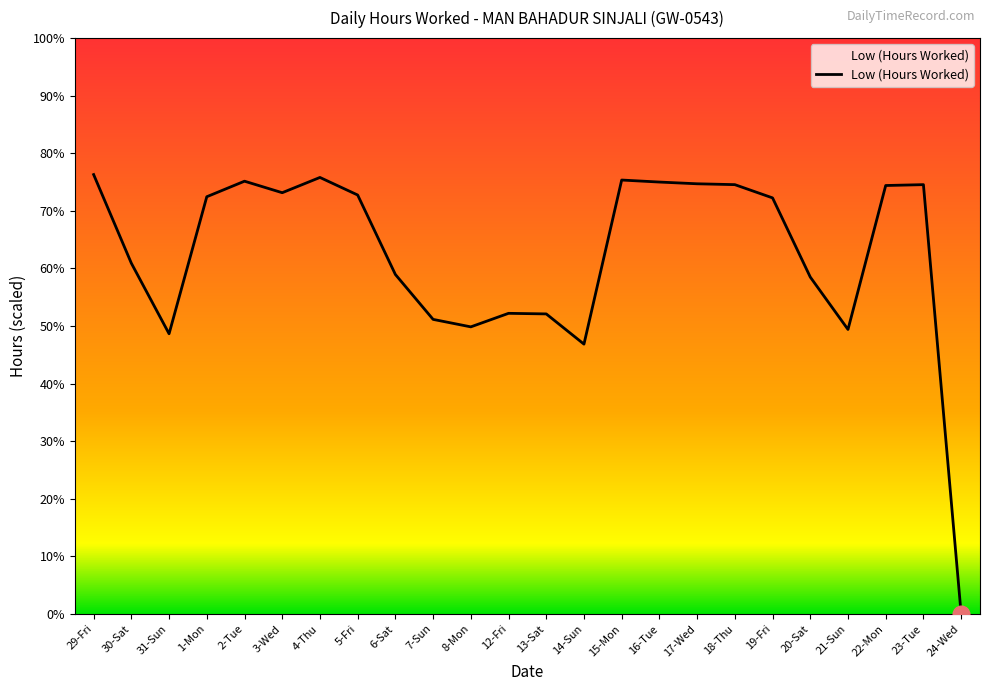

Reading right to left, transcribe all the data shown in this chart.

0.0	14.9	14.9	9.9	11.7	14.4	14.9	14.9	15.0	15.1	9.4	10.4	10.4	10.0	10.2	11.8	14.6	15.2	14.6	15.0	14.5	9.7	12.2	15.3